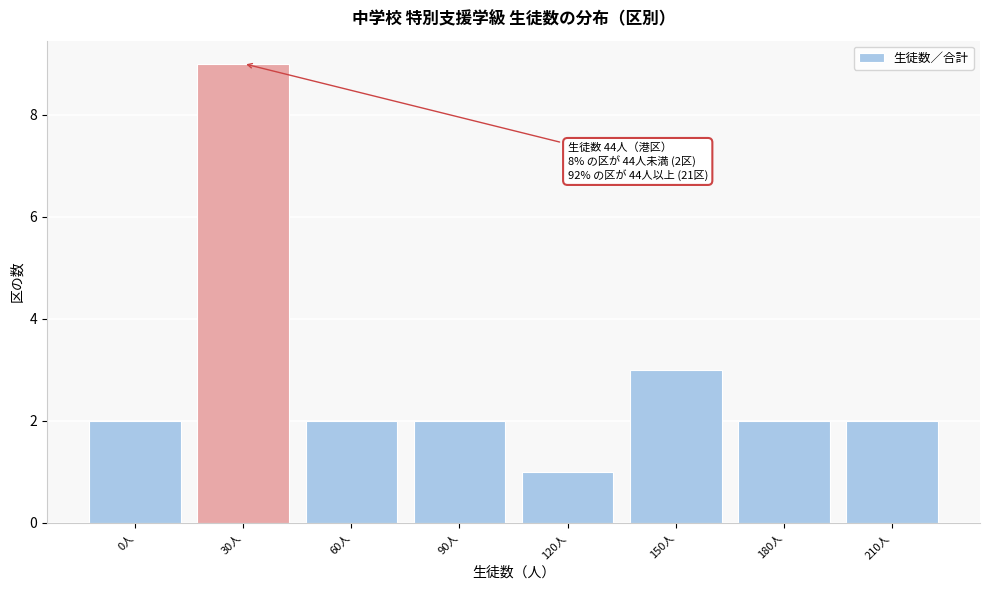

Reading left to right, transcribe all the data shown in this chart.

0人=2	30人=9	60人=2	90人=2	120人=1	150人=3	180人=2	210人=2